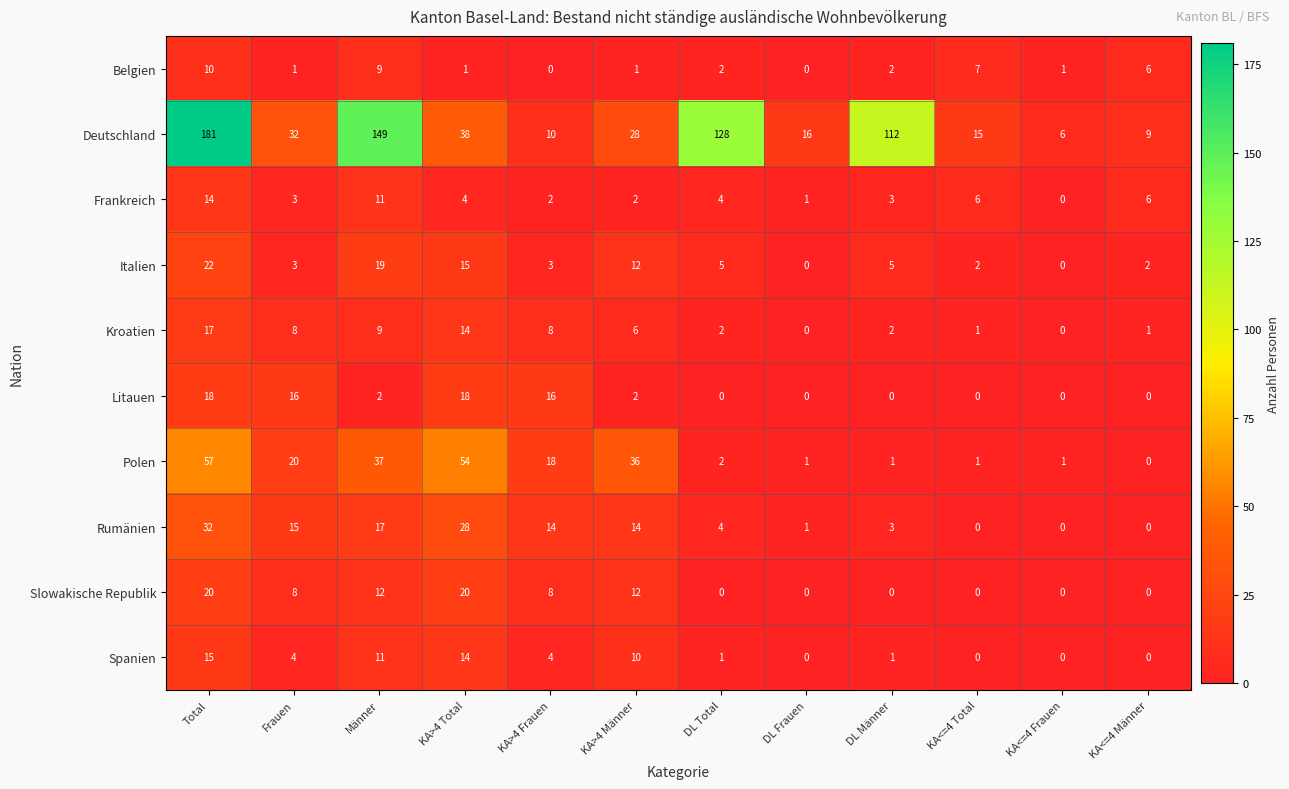

What is the greatest value displayed?

181